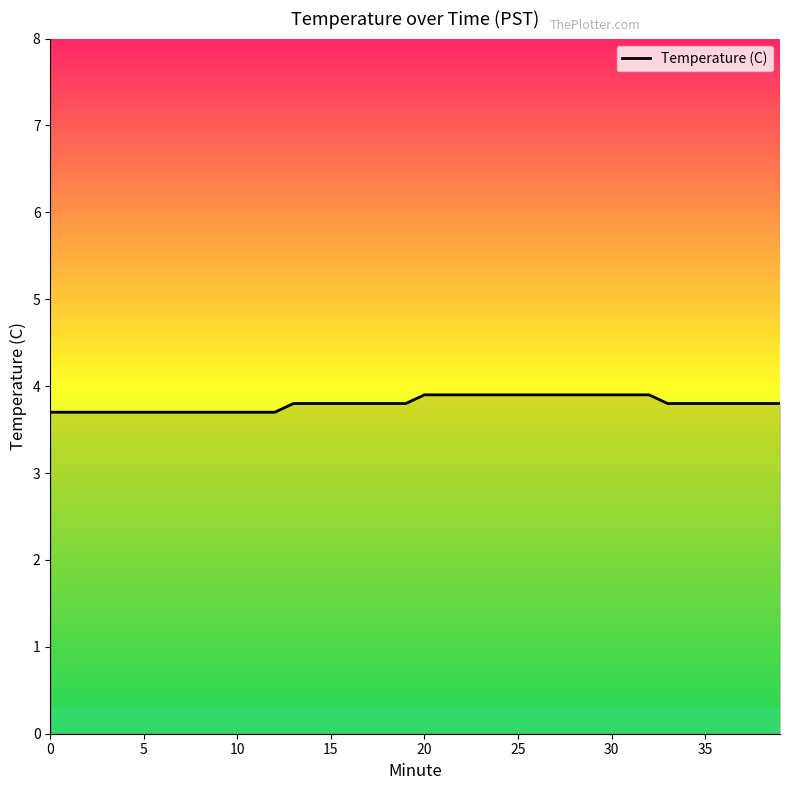

What is the minimum value shown in the chart?

3.7